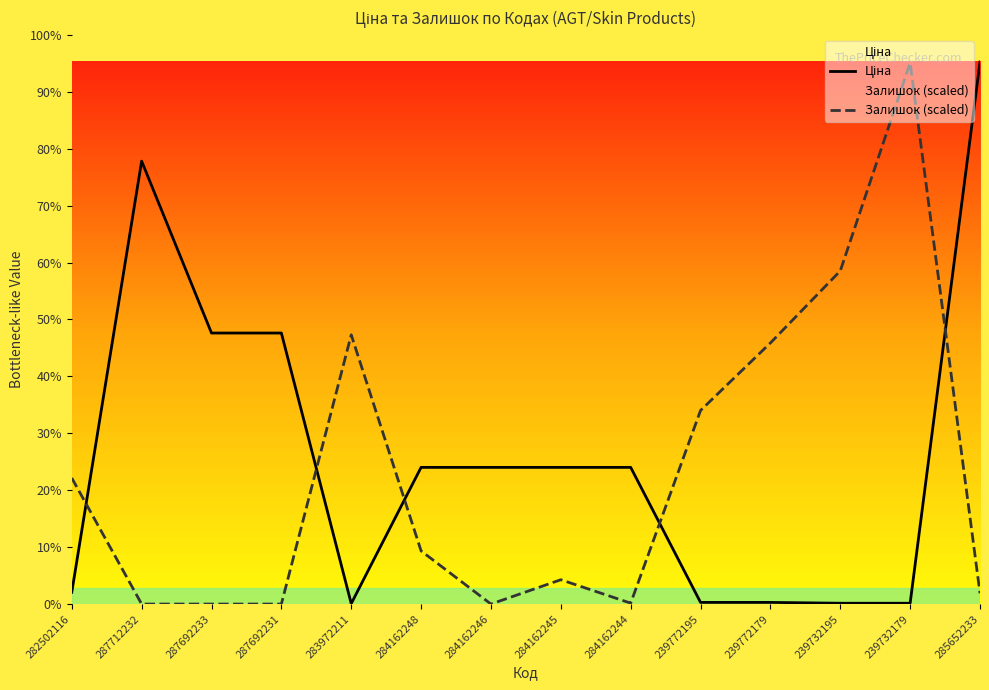

At which category does Залишок (scaled) reach its first local peak?

283972211